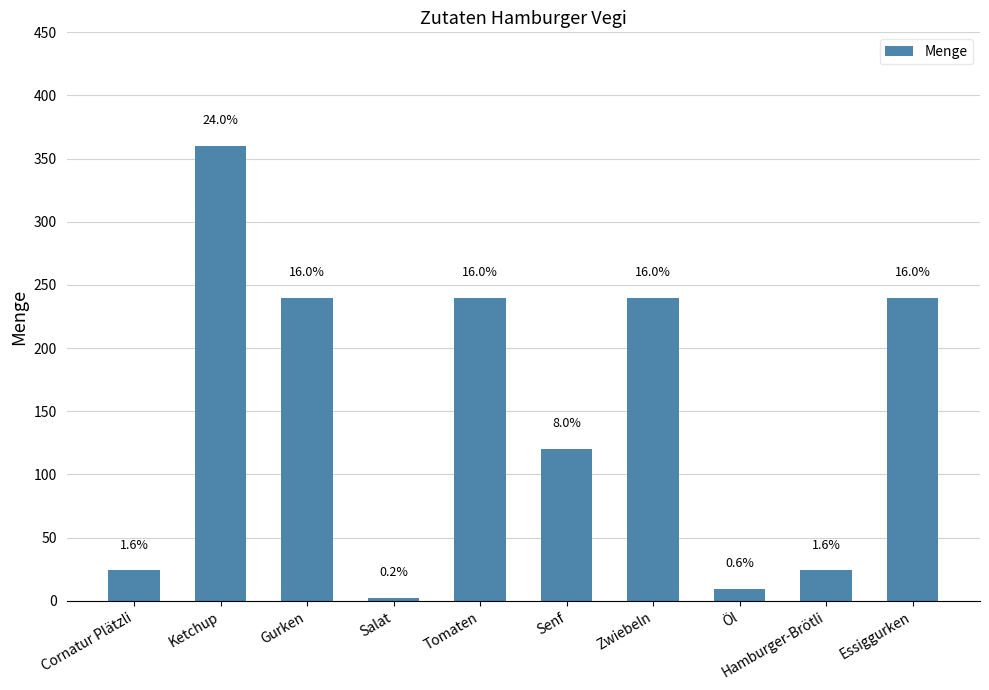

List the labels in order of value, largest first.

Ketchup, Gurken, Tomaten, Zwiebeln, Essiggurken, Senf, Cornatur Plätzli, Hamburger-Brötli, Öl, Salat